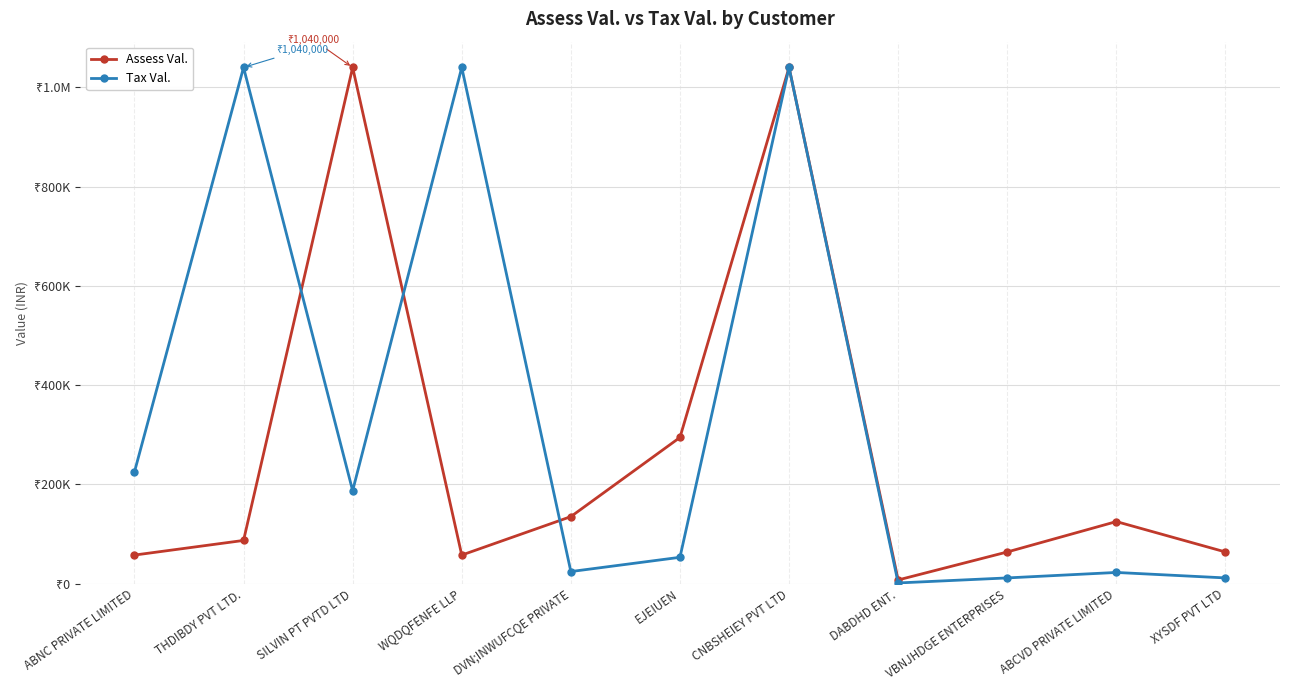

Reading left to right, transcribe all the data shown in this chart.

Assess Val.: ABNC PRIVATE LIMITED=57500.0	THDIBDY PVT LTD.=87000.0	SILVIN PT PVTD LTD=1040000.0	WQDQFENFE LLP=57500.0	DVN;INWUFCQE PRIVATE=135000.0	EJEIUEN=294500.0	CNBSHEIEY PVT LTD=1040000.0	DABDHD ENT.=7375.0	VBNJHDGE ENTERPRISES=63750.0	ABCVD PRIVATE LIMITED=125000.0	XYSDF PVT LTD=63750.0
Tax Val.: ABNC PRIVATE LIMITED=225000.0	THDIBDY PVT LTD.=1040000.0	SILVIN PT PVTD LTD=187200.0	WQDQFENFE LLP=1040000.0	DVN;INWUFCQE PRIVATE=24300.0	EJEIUEN=53010.0	CNBSHEIEY PVT LTD=1040000.0	DABDHD ENT.=1327.5	VBNJHDGE ENTERPRISES=11475.0	ABCVD PRIVATE LIMITED=22500.0	XYSDF PVT LTD=11475.0